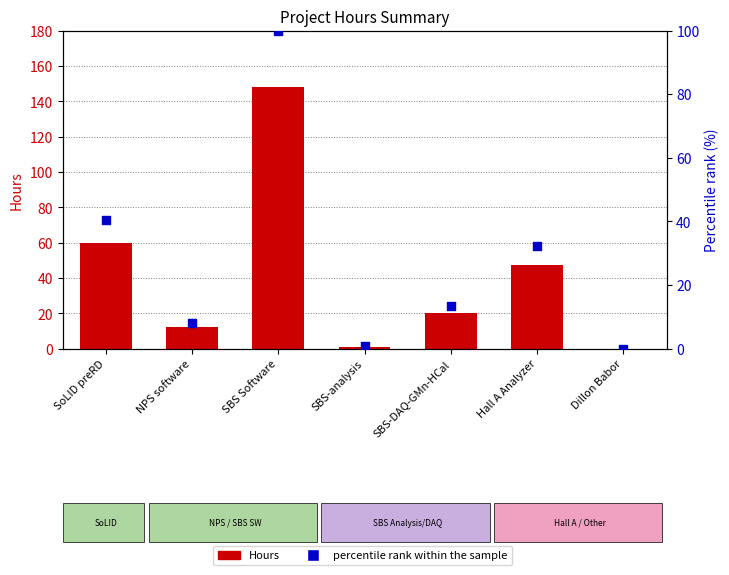

What are all the series names shown in the legend?

Hours, percentile rank within the sample